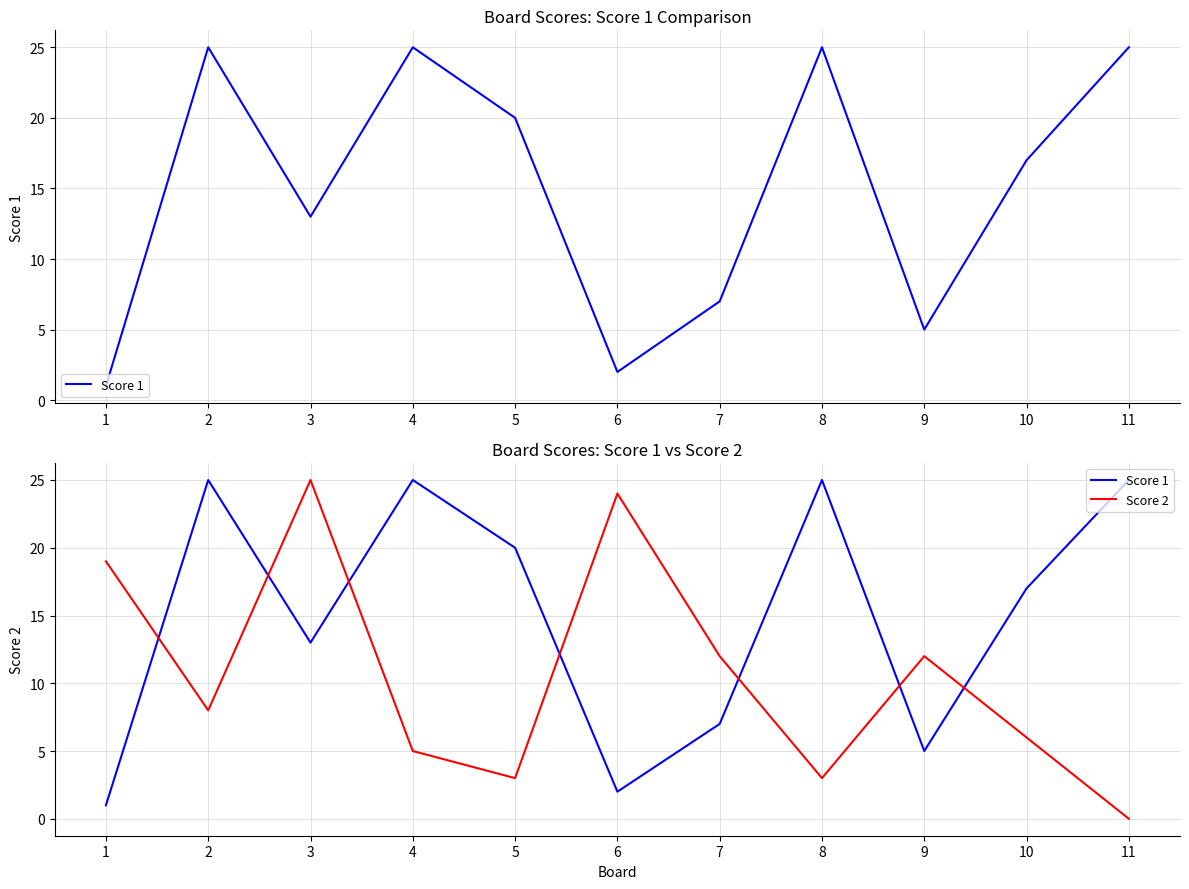

Reading left to right, transcribe all the data shown in this chart.

Score 1: 1	25	13	25	20	2	7	25	5	17	25
Score 2: 19	8	25	5	3	24	12	3	12	6	0